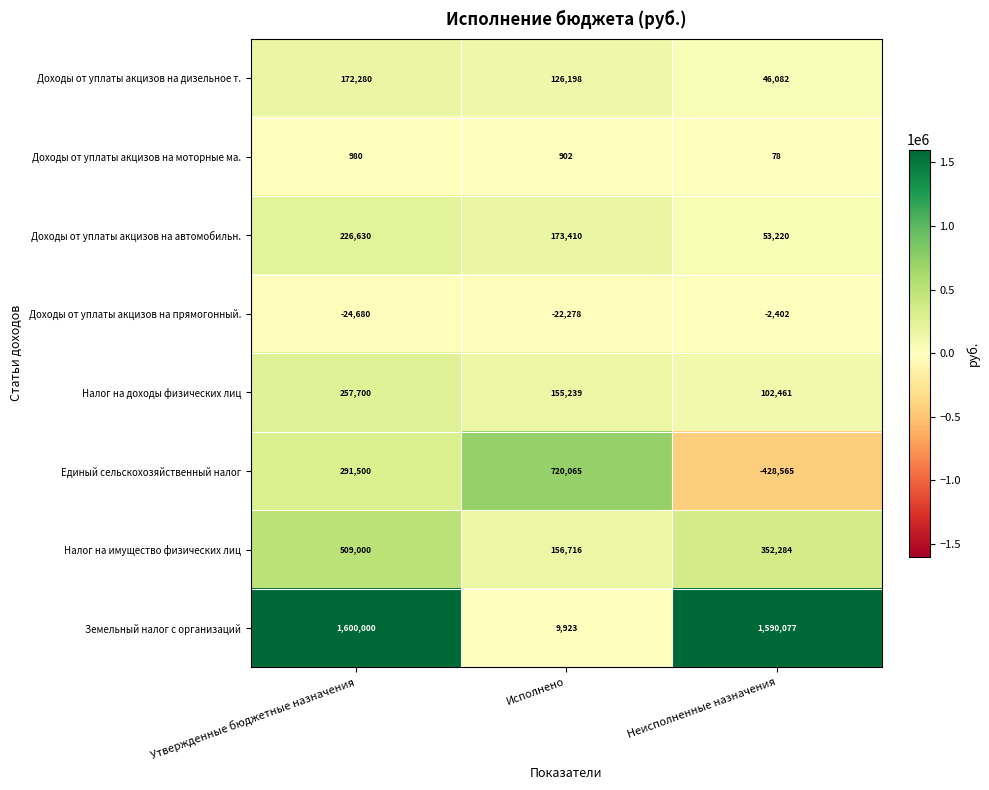

Which series has the largest total across all categories?

Земельный налог с организаций